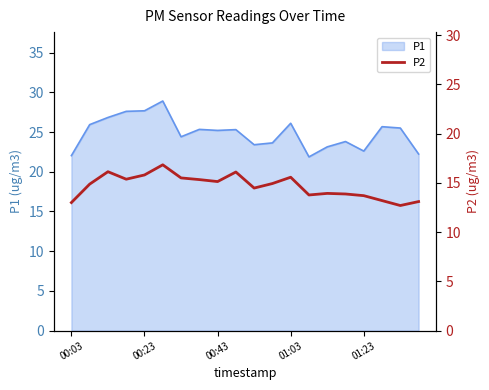

The value of P1 at 00:03 is 31.4. True or false?

False